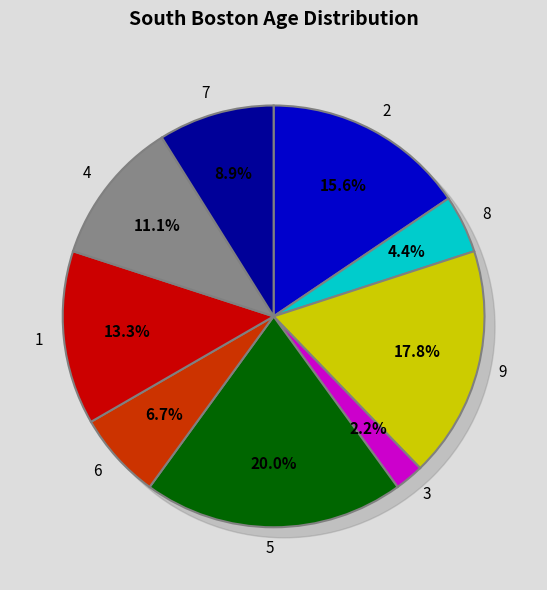

Is it true that 4 is 16% of the pie?

False